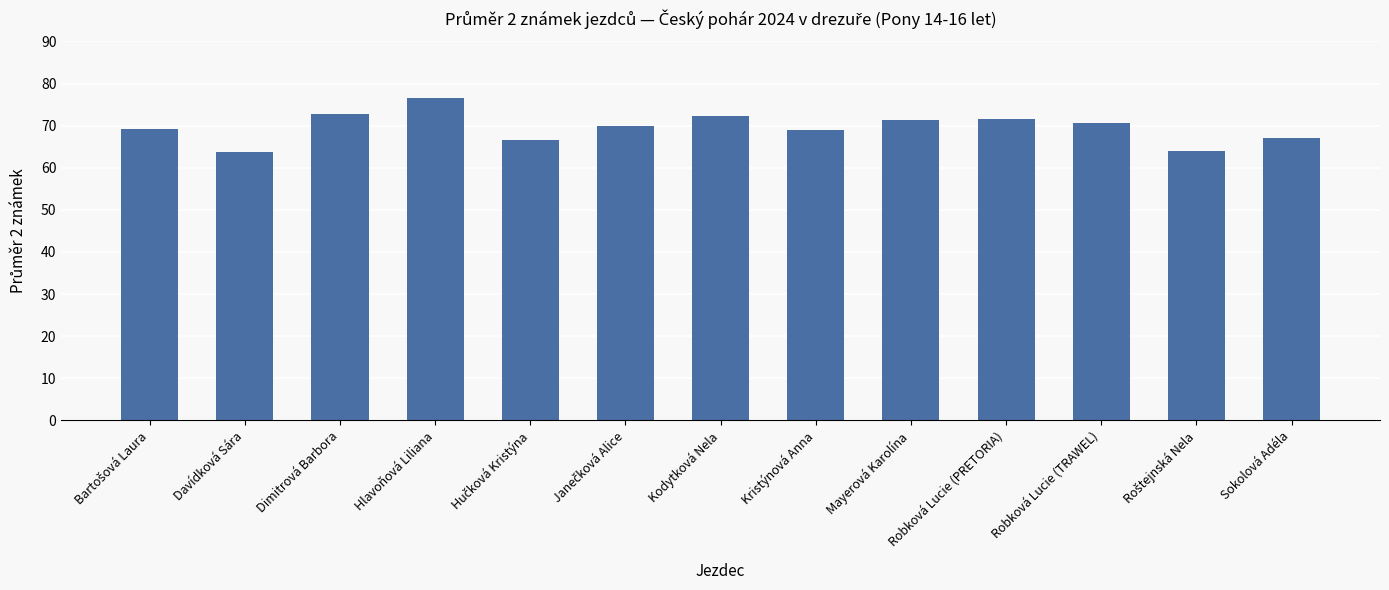

Is it true that the value at Kristýnová Anna is 68.9?

True